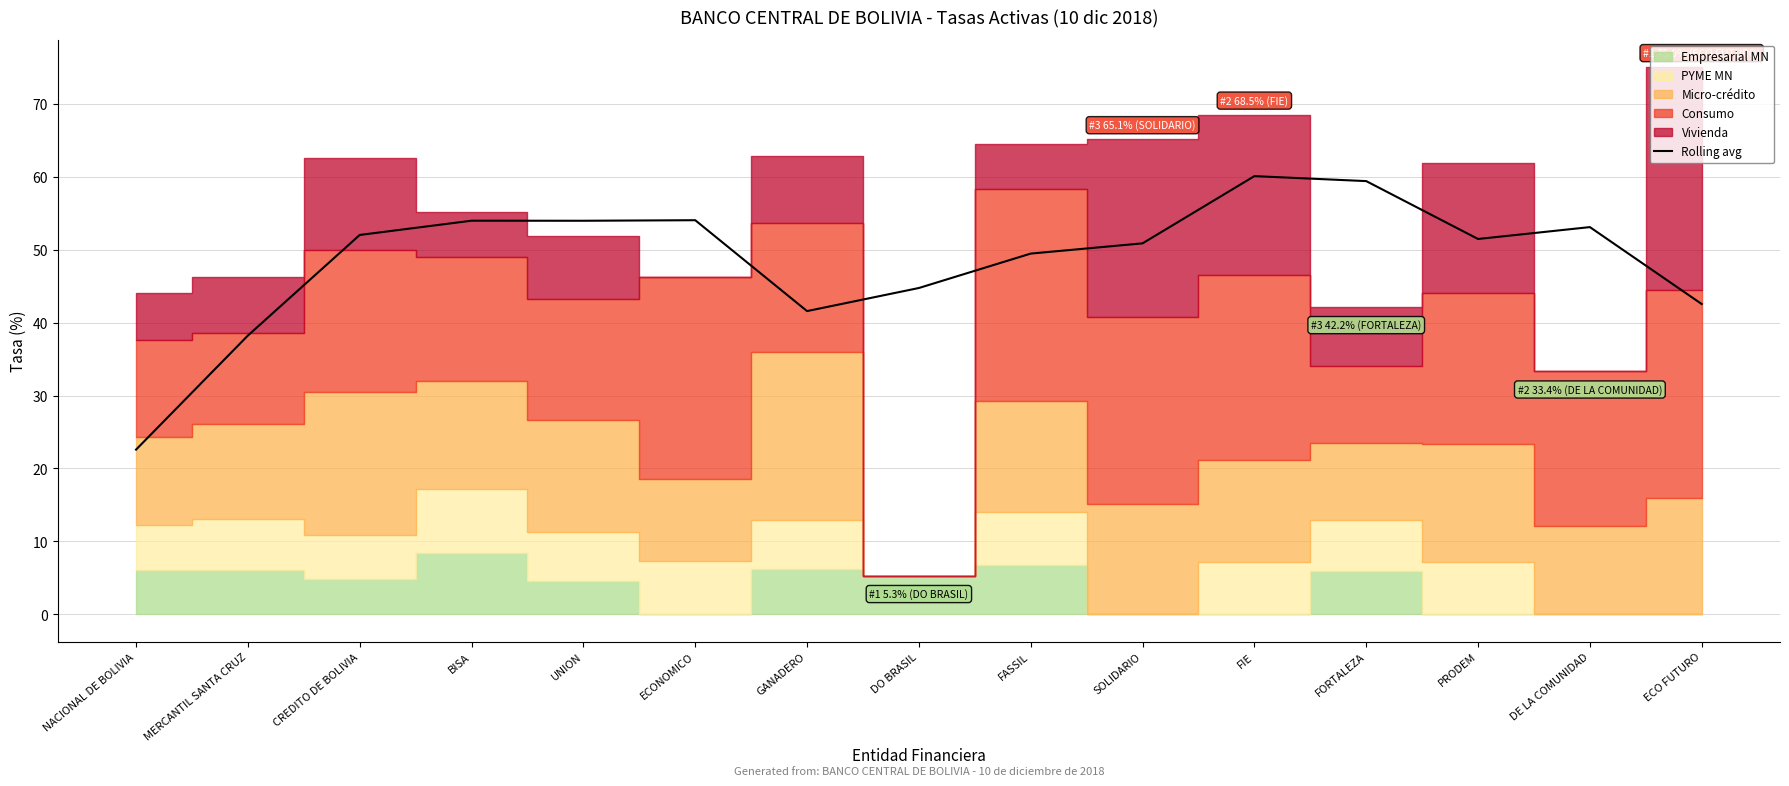

The Rolling avg series shows 41.6 at GANADERO. True or false?

True